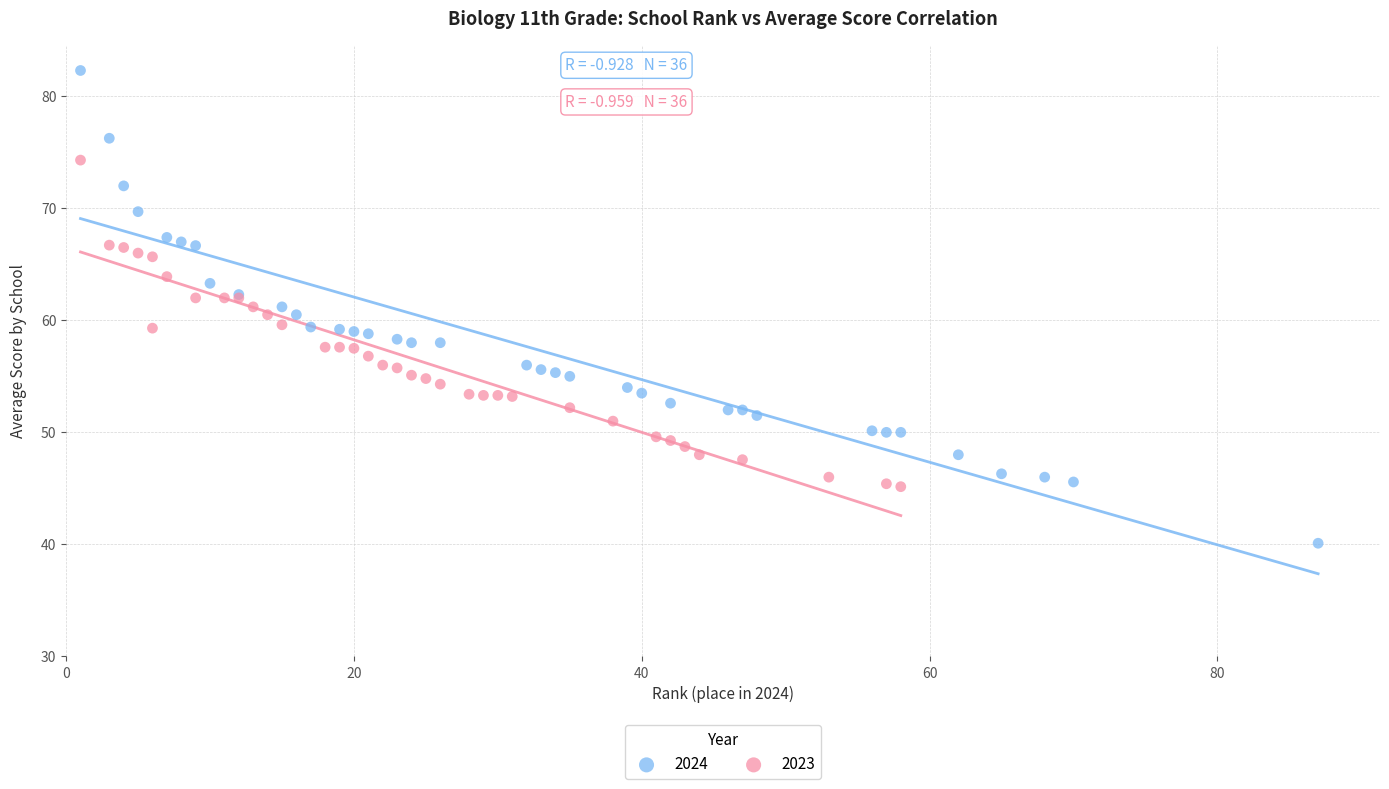

Which series contains the lowest Y value?

2024